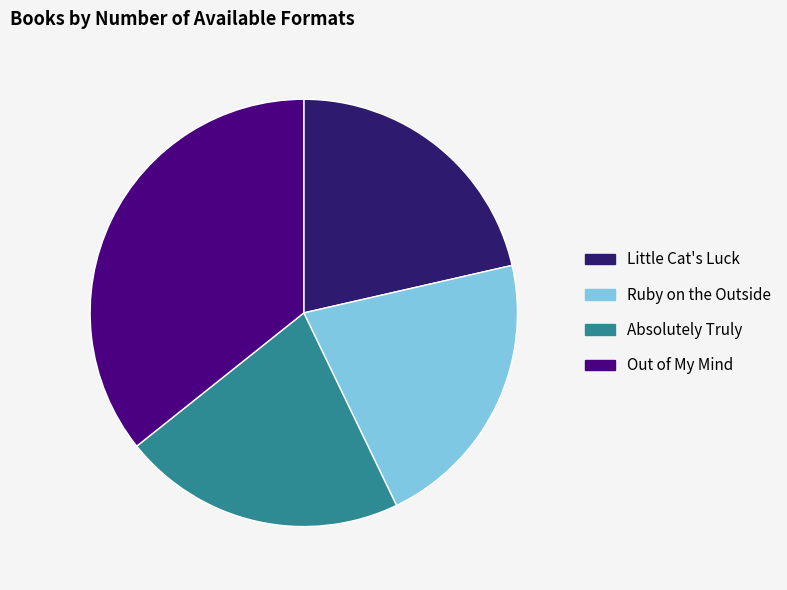

True or false: Little Cat's Luck accounts for 8% of the total.

False